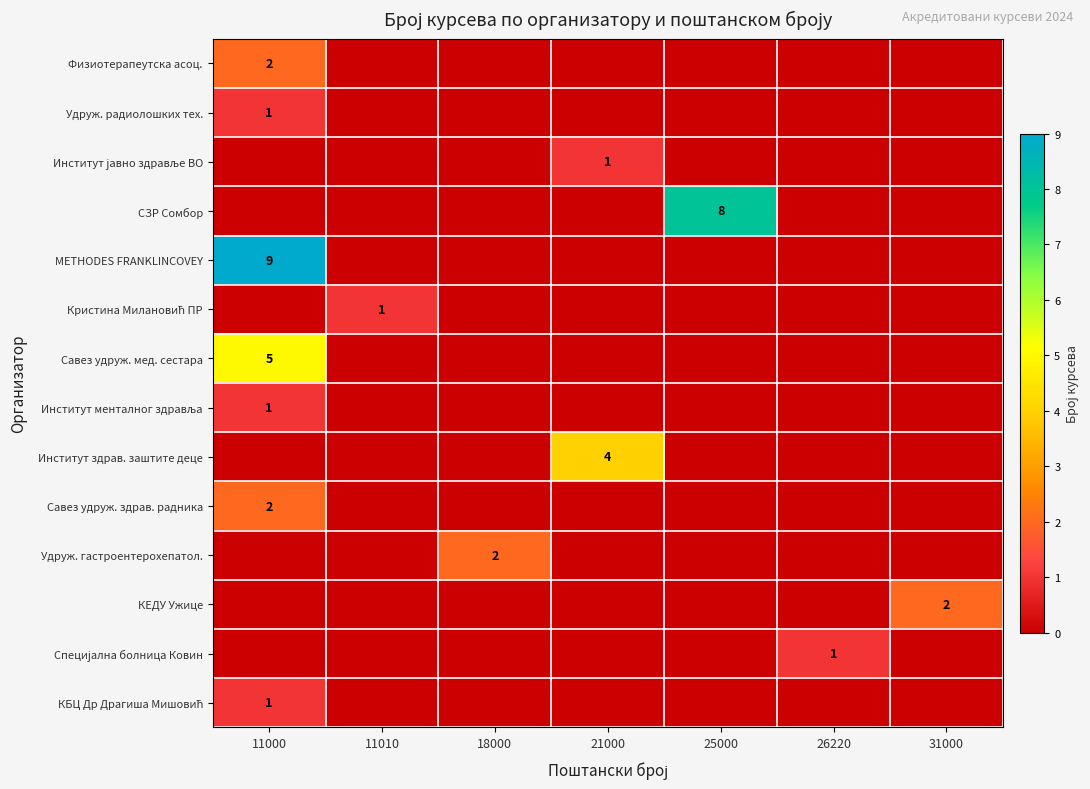

The value of Удруж. гастроентерохепатол. at 18000 is 1. True or false?

False